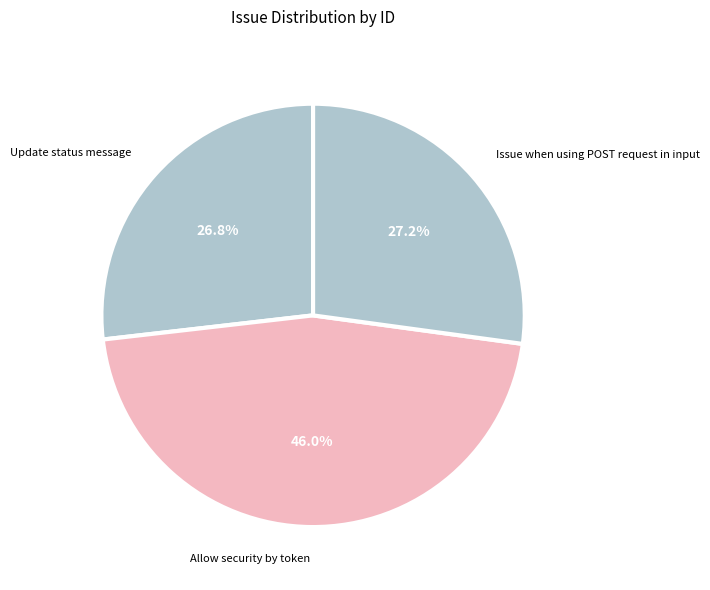

What is the largest slice in the pie chart?

Allow security by token